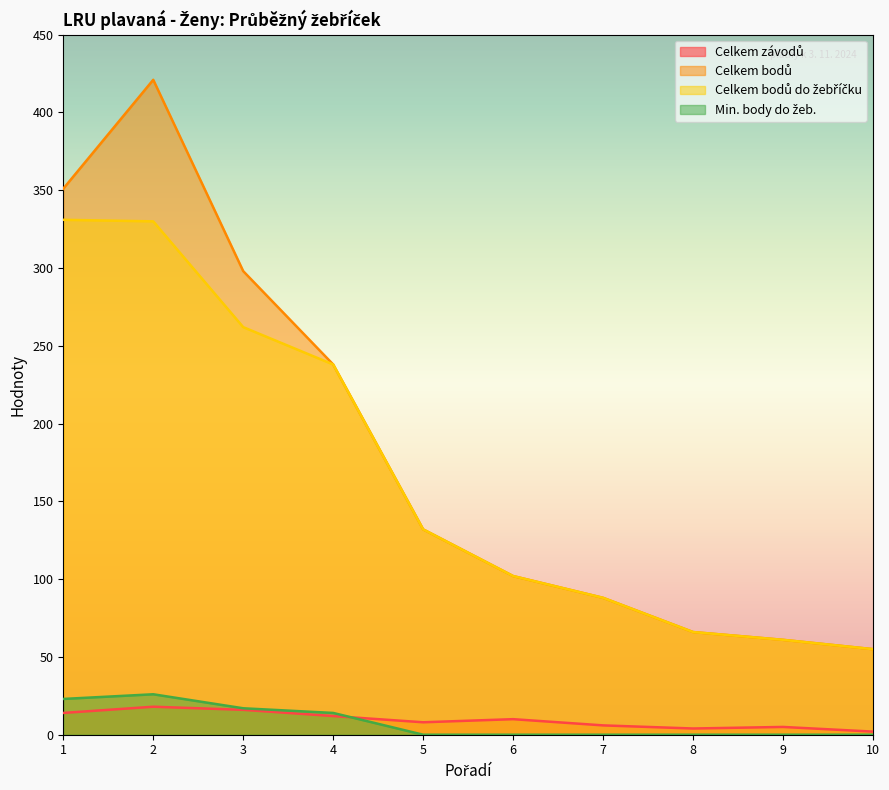

True or false: Celkem bodů do žebříčku and Celkem bodů intersect in this chart.

False